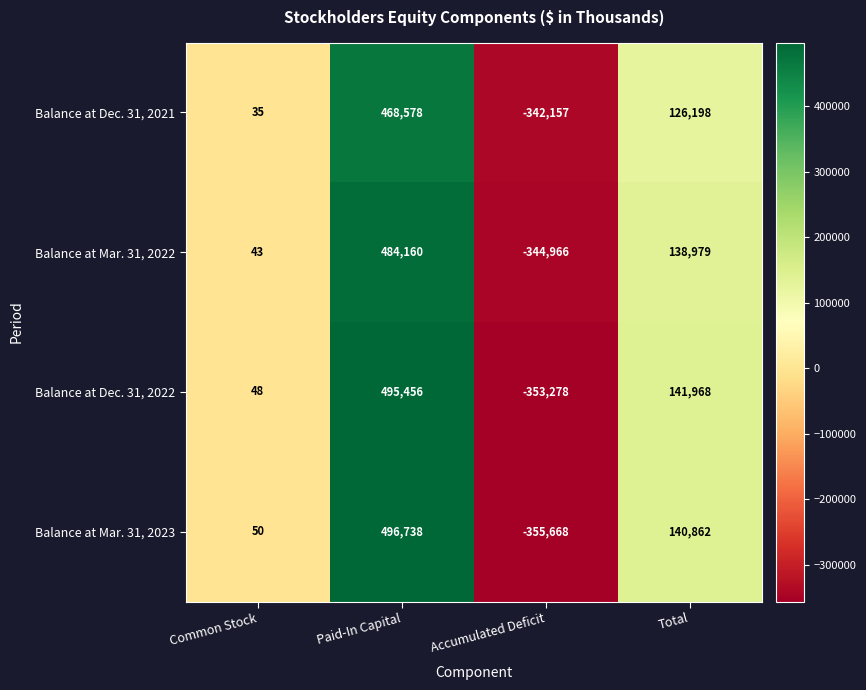

What is the lowest value of the Balance at Mar. 31, 2022 series?

-344966